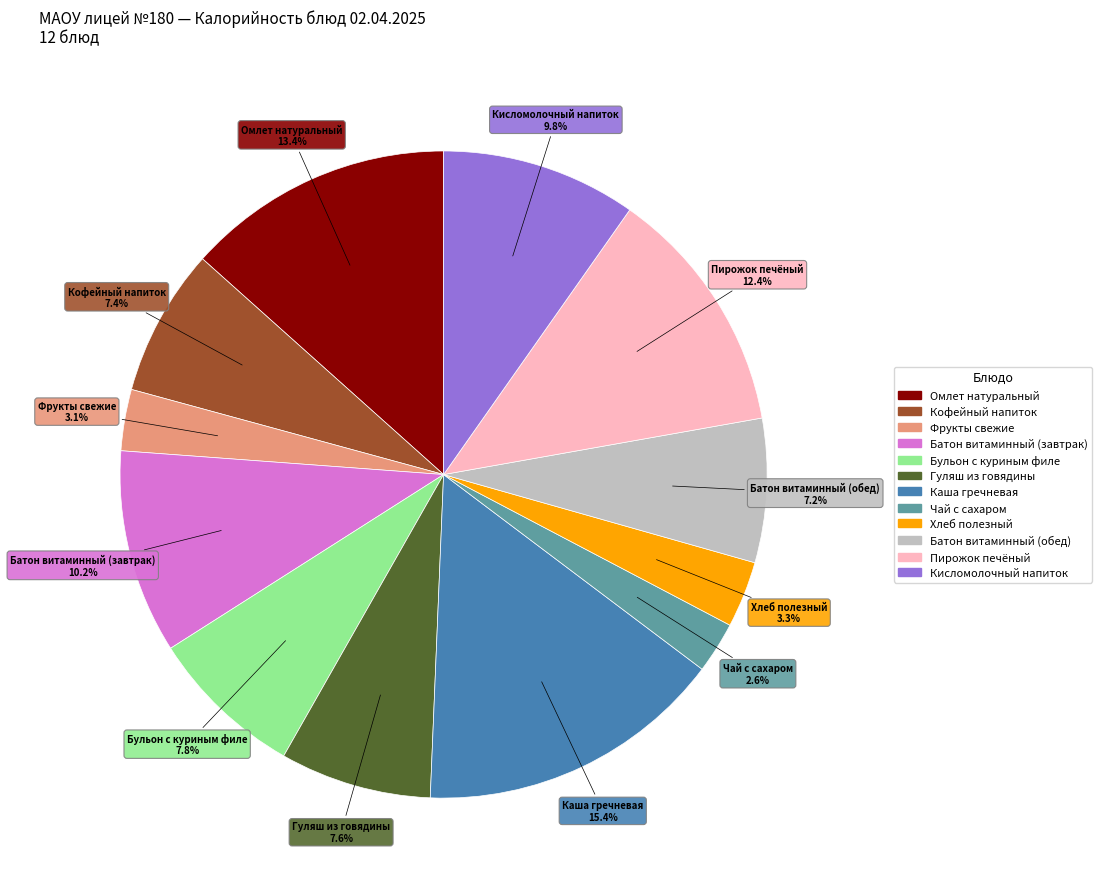

True or false: Кофейный напиток accounts for 2% of the total.

False